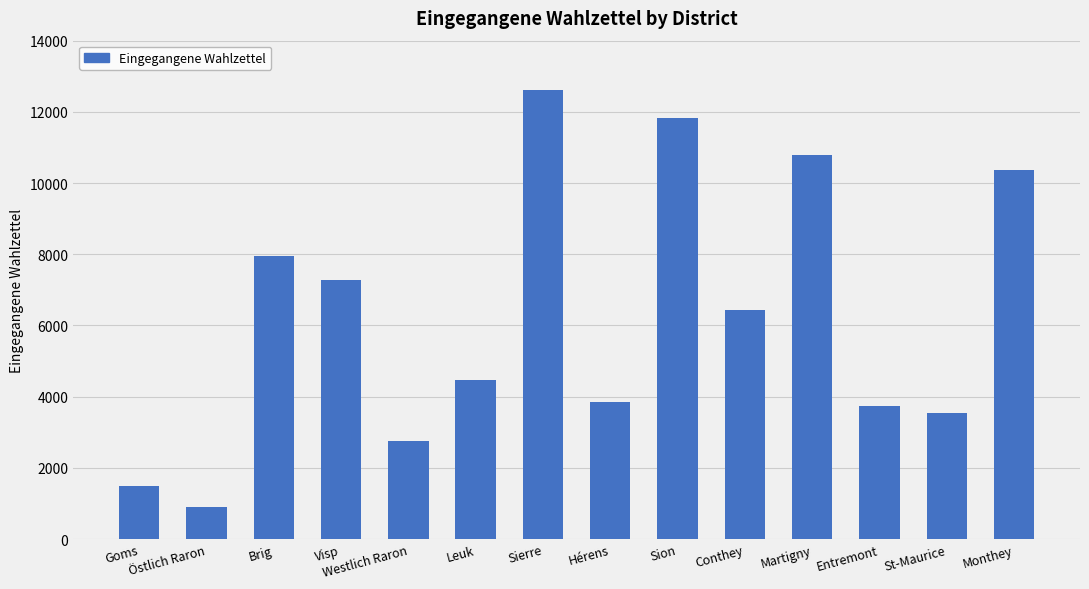

Are the bars grouped side by side (vs. stacked)?

No